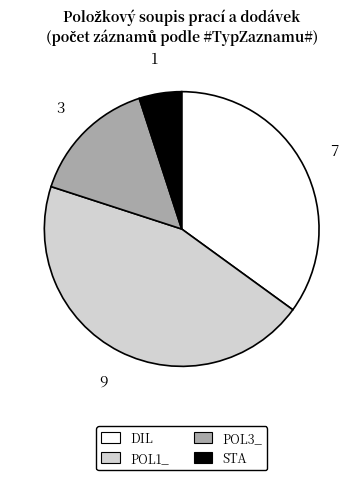

The STA slice represents 1% of the pie. True or false?

False